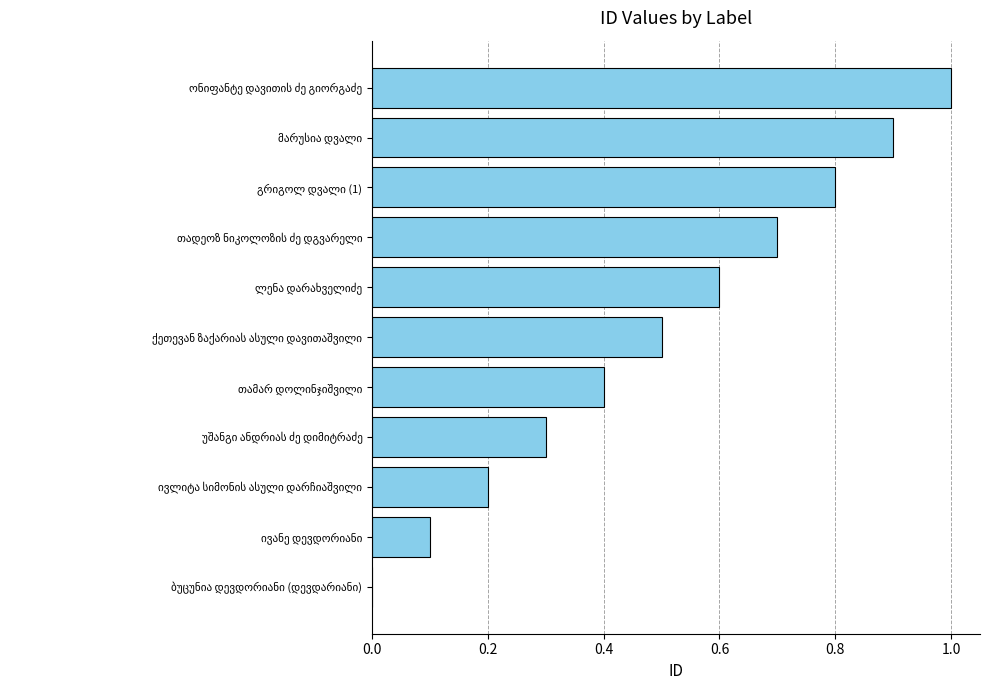

How many series are shown in this chart?

1